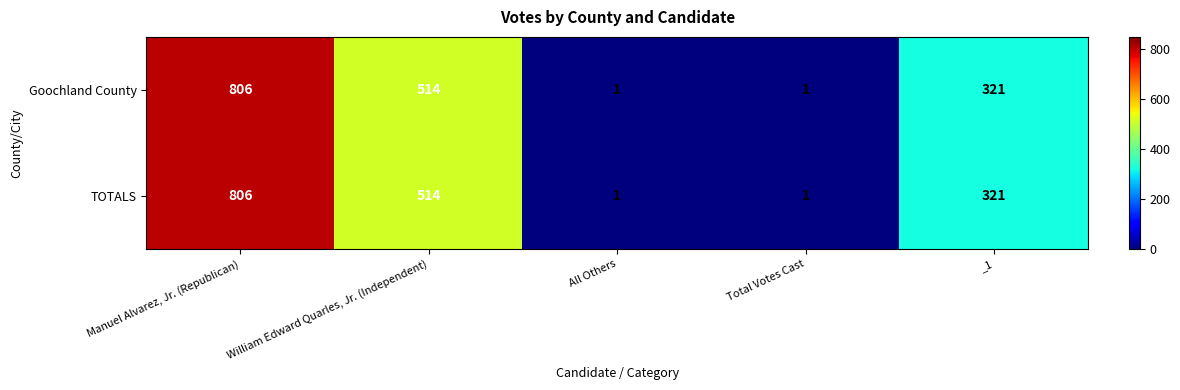

At which category does the chart reach its peak across all series?

Manuel Alvarez, Jr. (Republican)